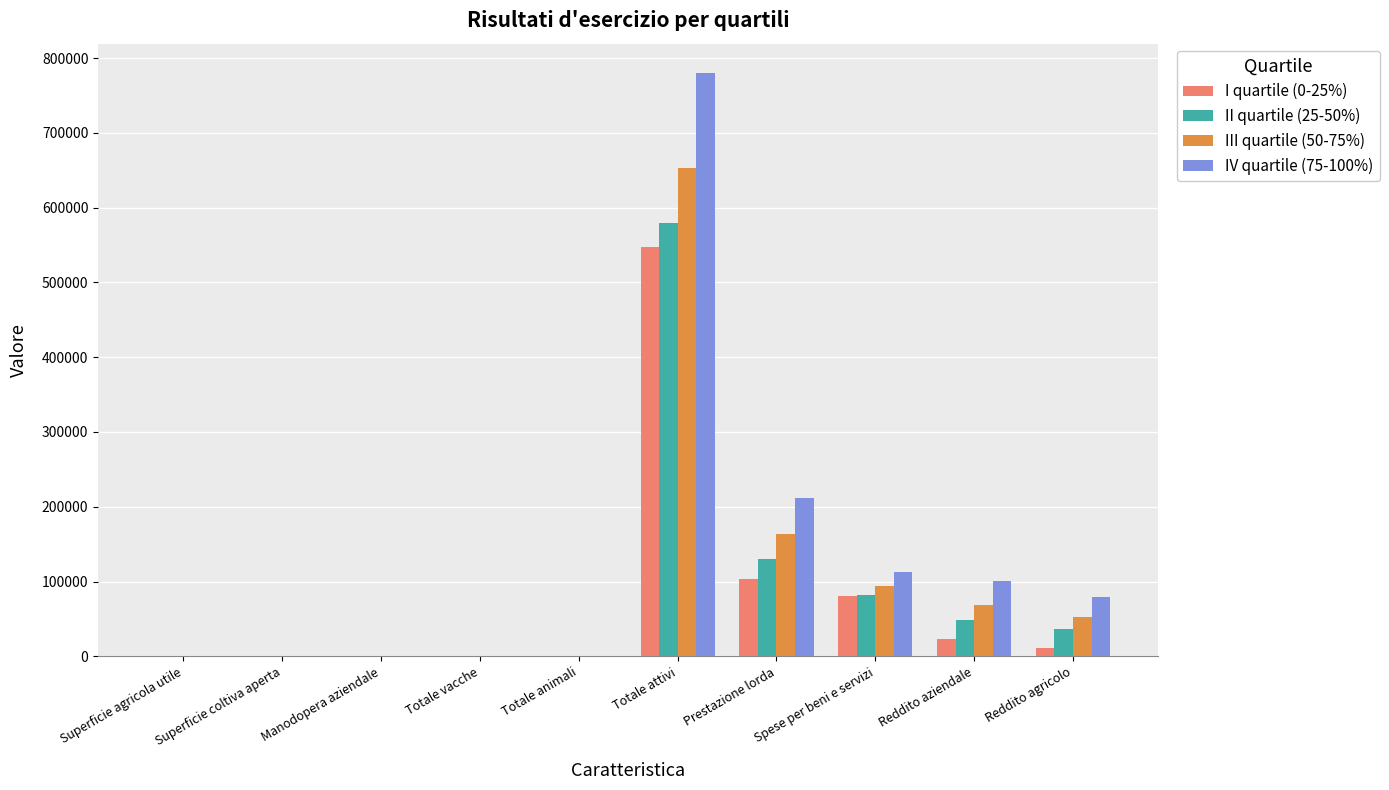

What are all the series names shown in the legend?

I quartile (0-25%), II quartile (25-50%), III quartile (50-75%), IV quartile (75-100%)